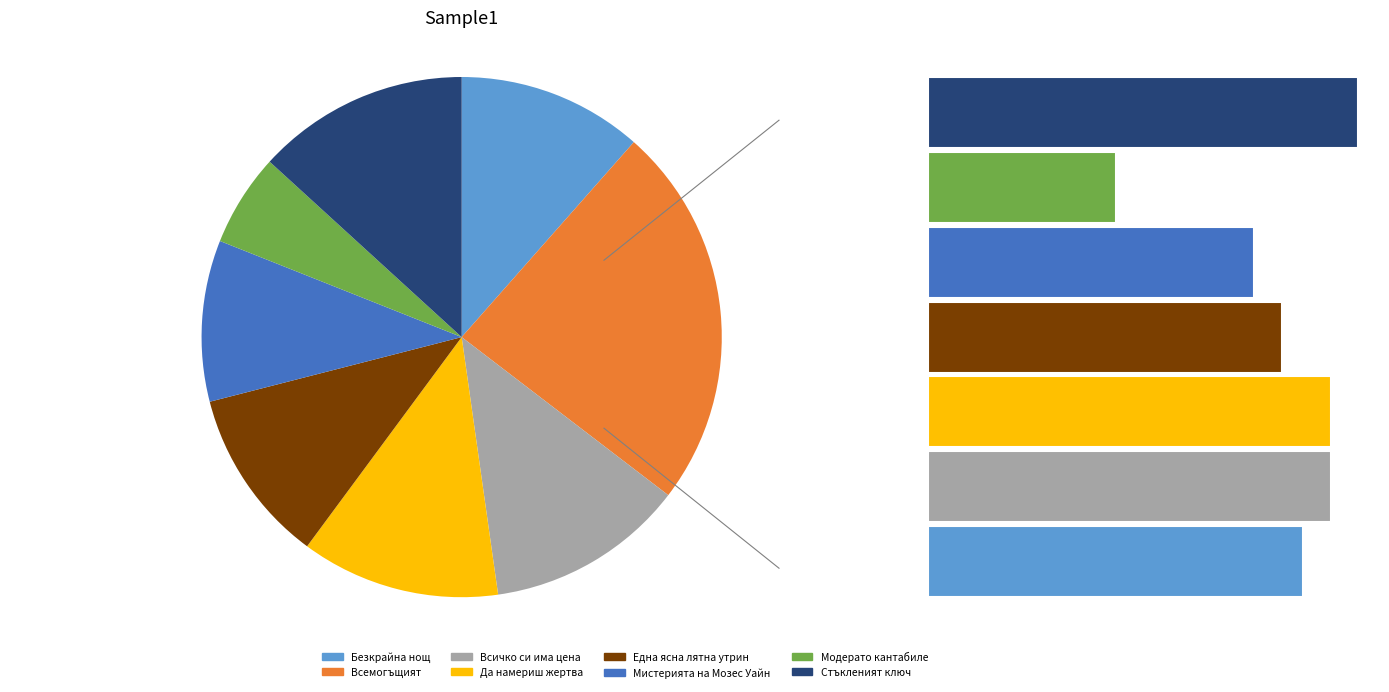

What is the largest slice in the pie chart?

Всемогъщият